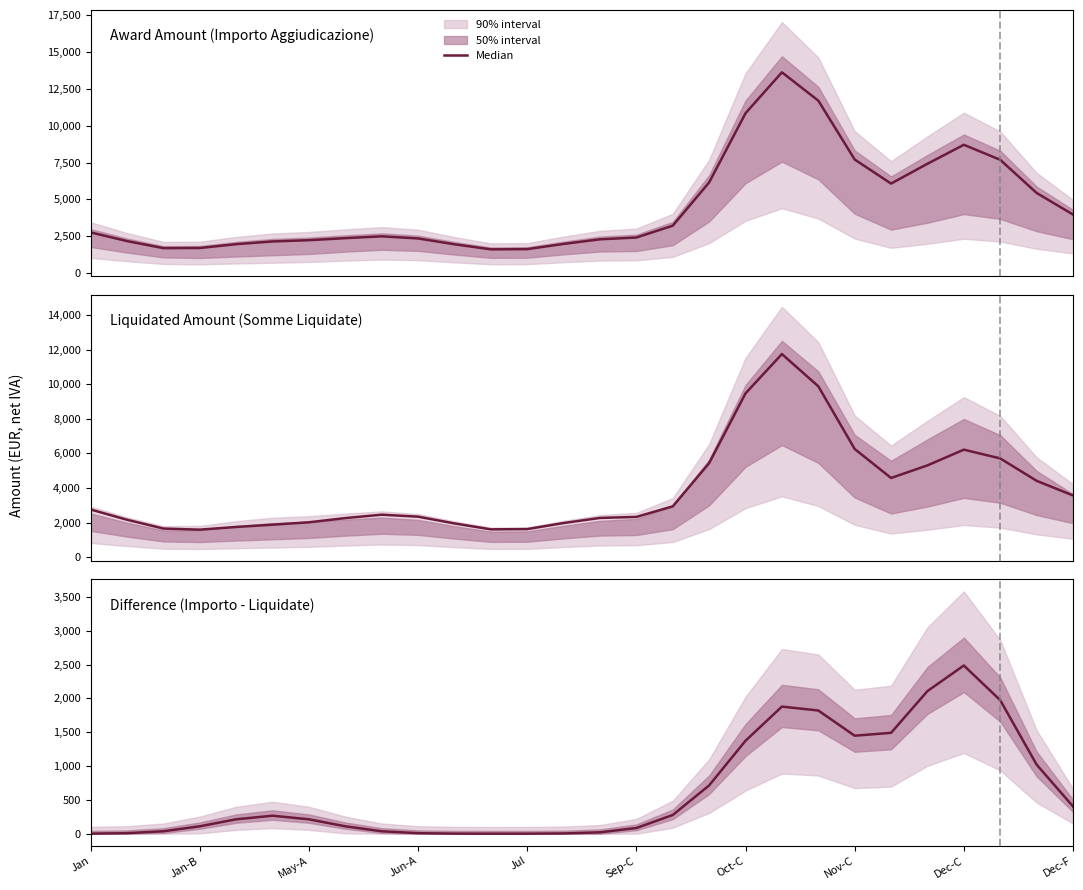

Reading left to right, extract all data points from this chart.

1.1	7.6	36.0	109.3	213.0	266.0	213.0	109.3	36.0	7.6	1.0	0.1	0.4	3.7	20.3	84.2	276.4	714.1	1374.6	1879.4	1821.7	1448.7	1491.6	2108.6	2486.8	1974.2	1021.2	403.2